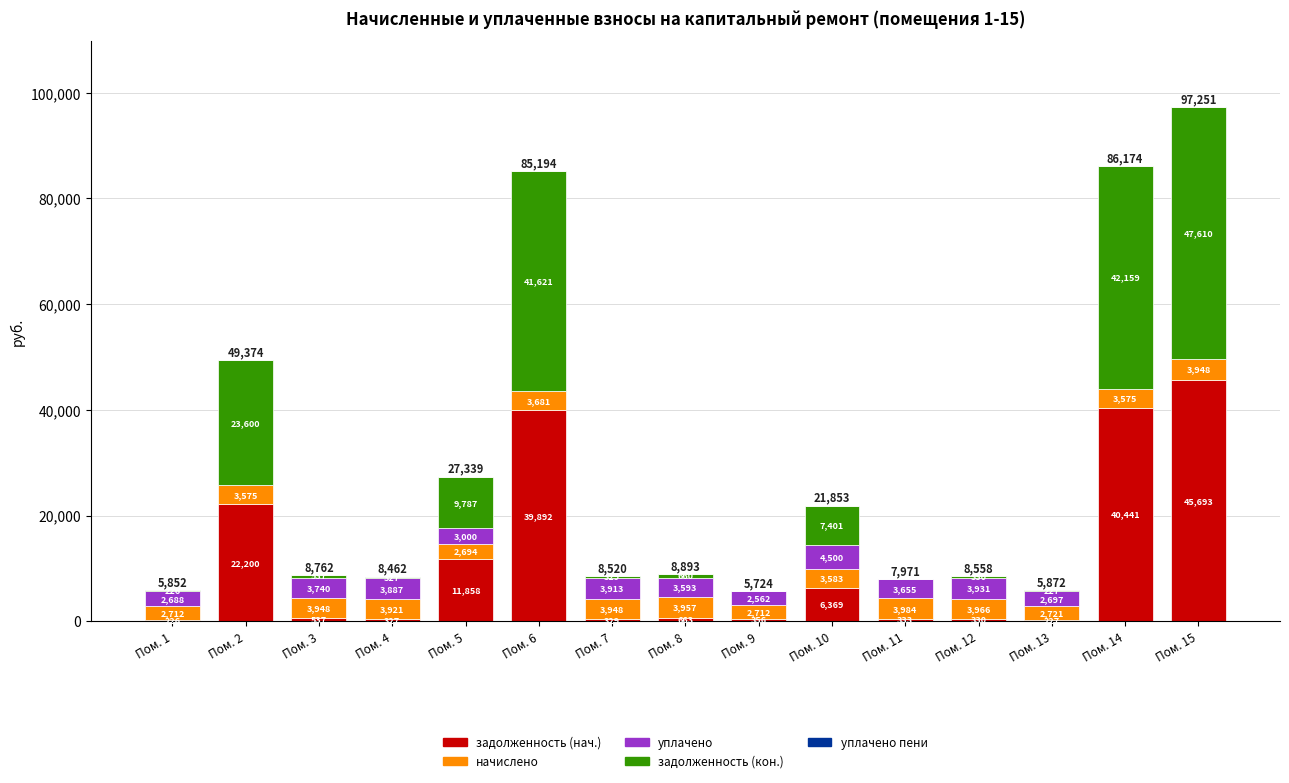

At which category is the sum across all series the highest?

Пом. 15